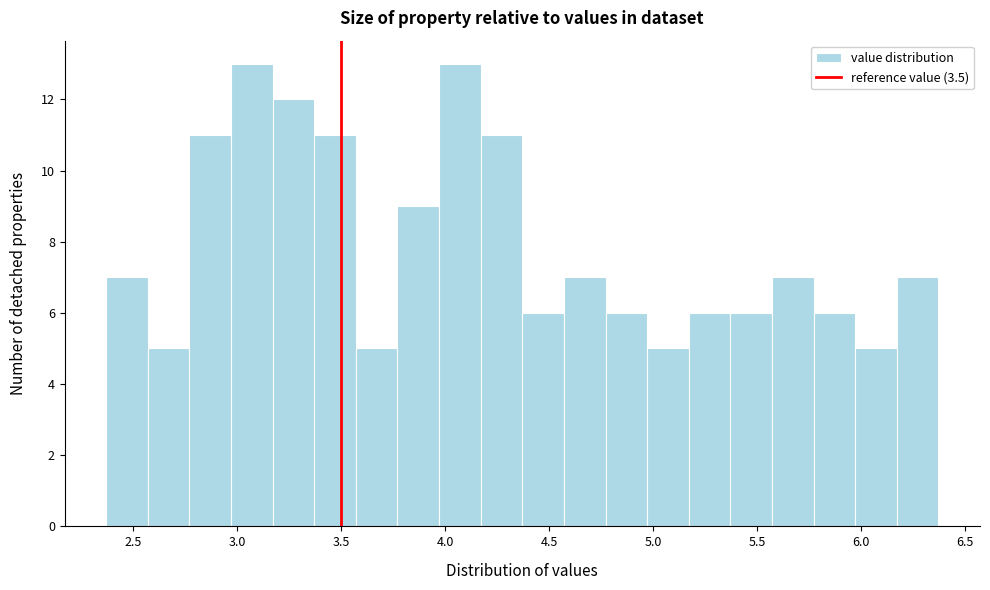

Reading left to right, transcribe this chart: for each bar, give the range it covers on the x-axis and its height. Neither the bar edges nor the heights are printed on the chart, so give them approximately, as read against the axes.

2.37 to 2.57: 7
2.57 to 2.77: 5
2.77 to 2.97: 11
2.97 to 3.17: 13
3.17 to 3.37: 12
3.37 to 3.57: 11
3.57 to 3.77: 5
3.77 to 3.97: 9
3.97 to 4.17: 13
4.17 to 4.37: 11
4.37 to 4.57: 6
4.57 to 4.77: 7
4.77 to 4.97: 6
4.97 to 5.17: 5
5.17 to 5.37: 6
5.37 to 5.57: 6
5.57 to 5.77: 7
5.77 to 5.97: 6
5.97 to 6.17: 5
6.17 to 6.37: 7